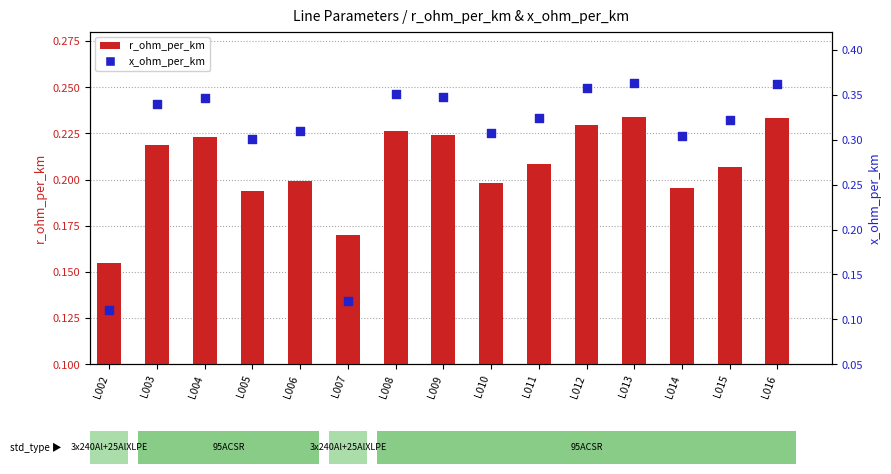

Which series reaches the maximum Y coordinate?

x_ohm_per_km